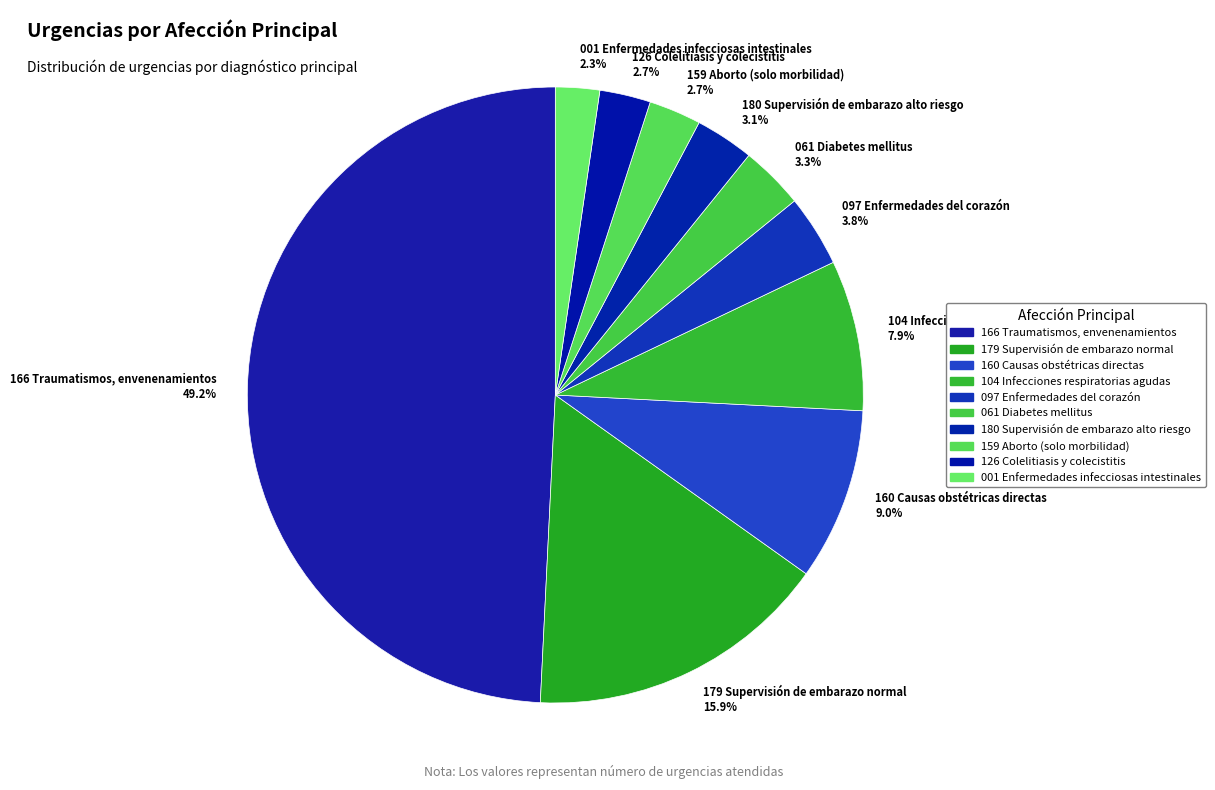

Combined, do 001 Enfermedades infecciosas intestinales and 061 Diabetes mellitus account for over 50%?

No